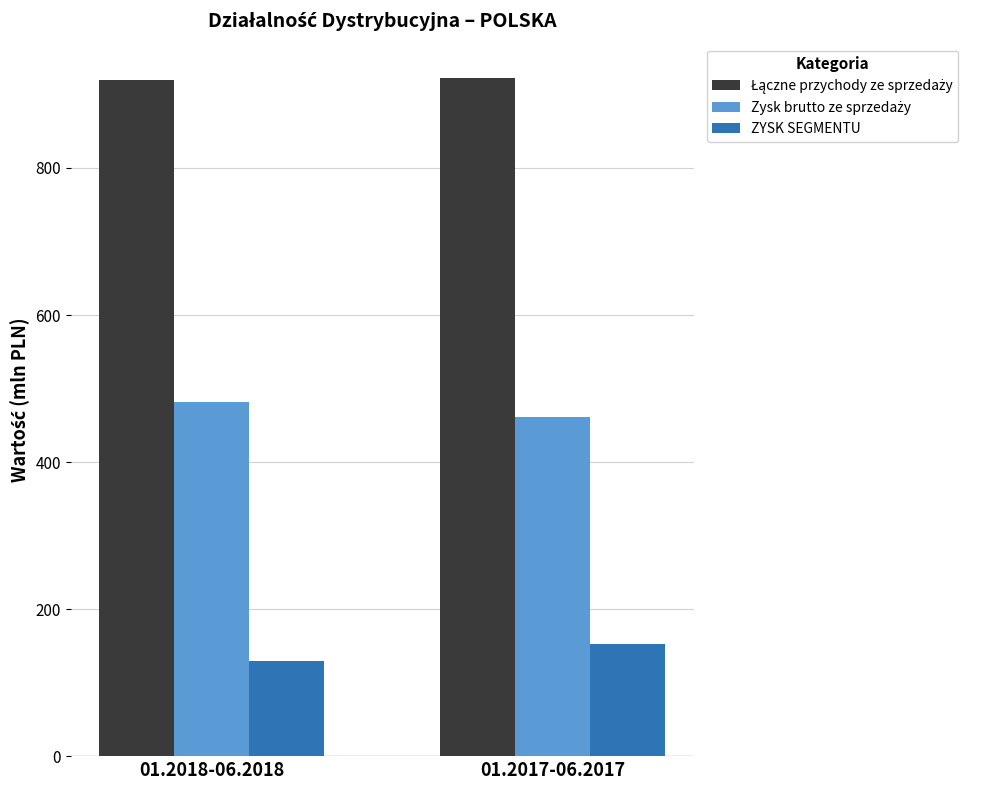

What is the sum of all ZYSK SEGMENTU values?

281.9